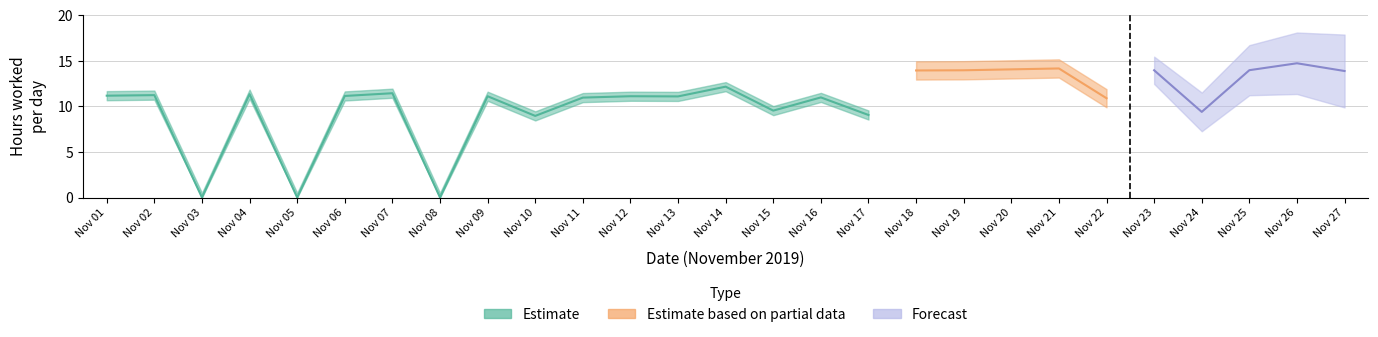

True or false: the data shows 16.7 at 11.

False